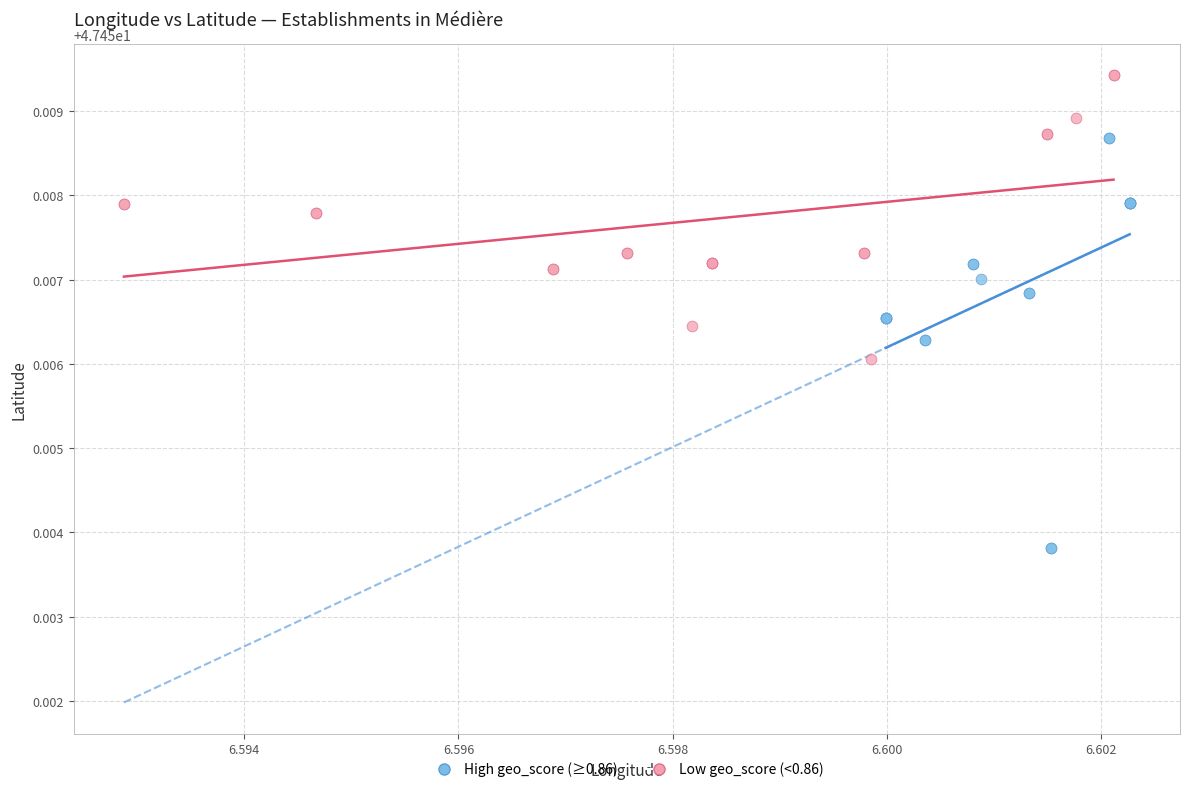

What are all the series names shown in the legend?

High geo_score (≥0.86), Low geo_score (<0.86)